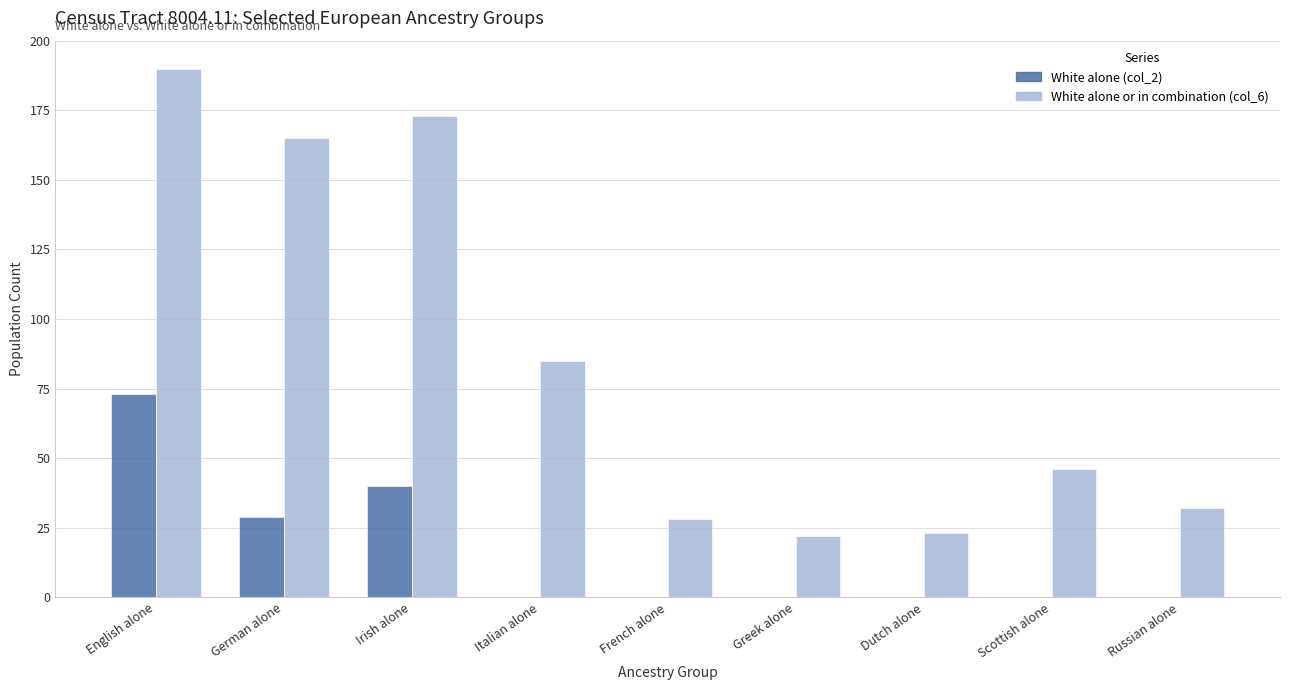

How many groups of bars are there?

9